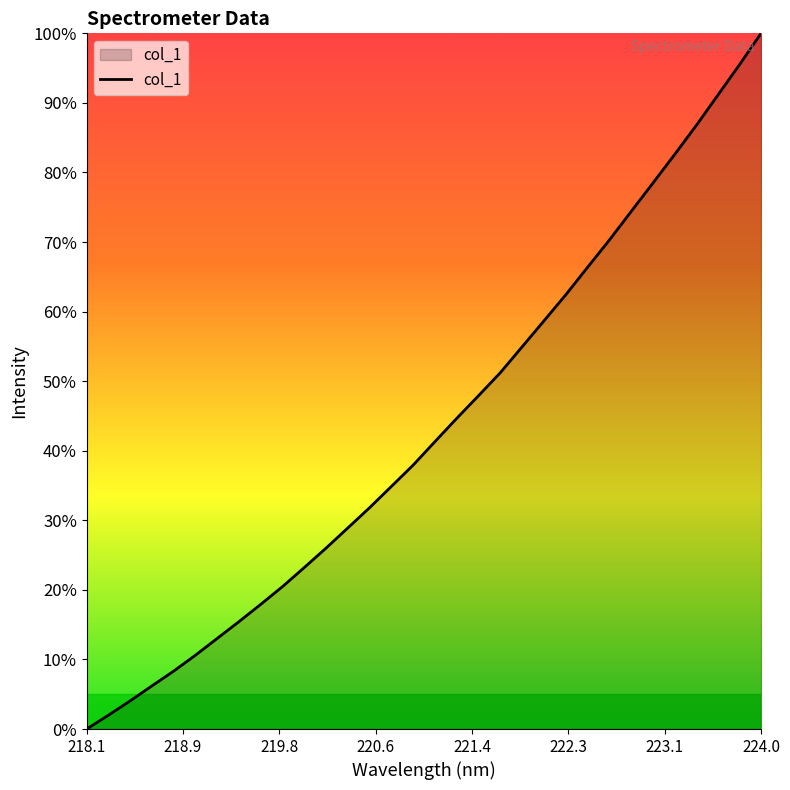

What is the maximum value shown in the chart?

100.0